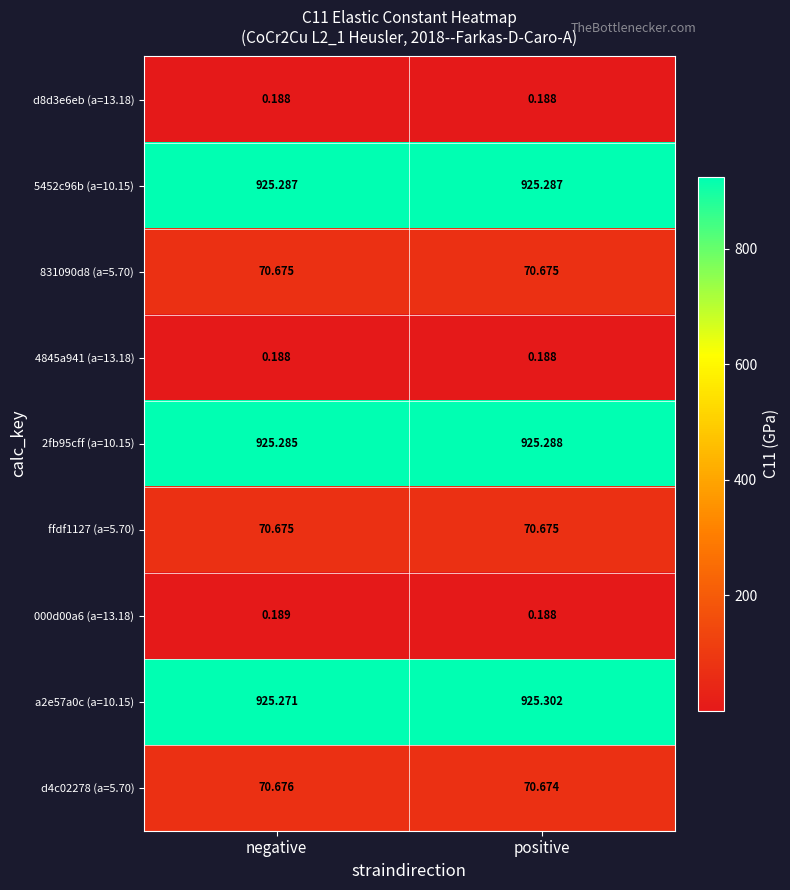

How many categories are shown in the chart?

2